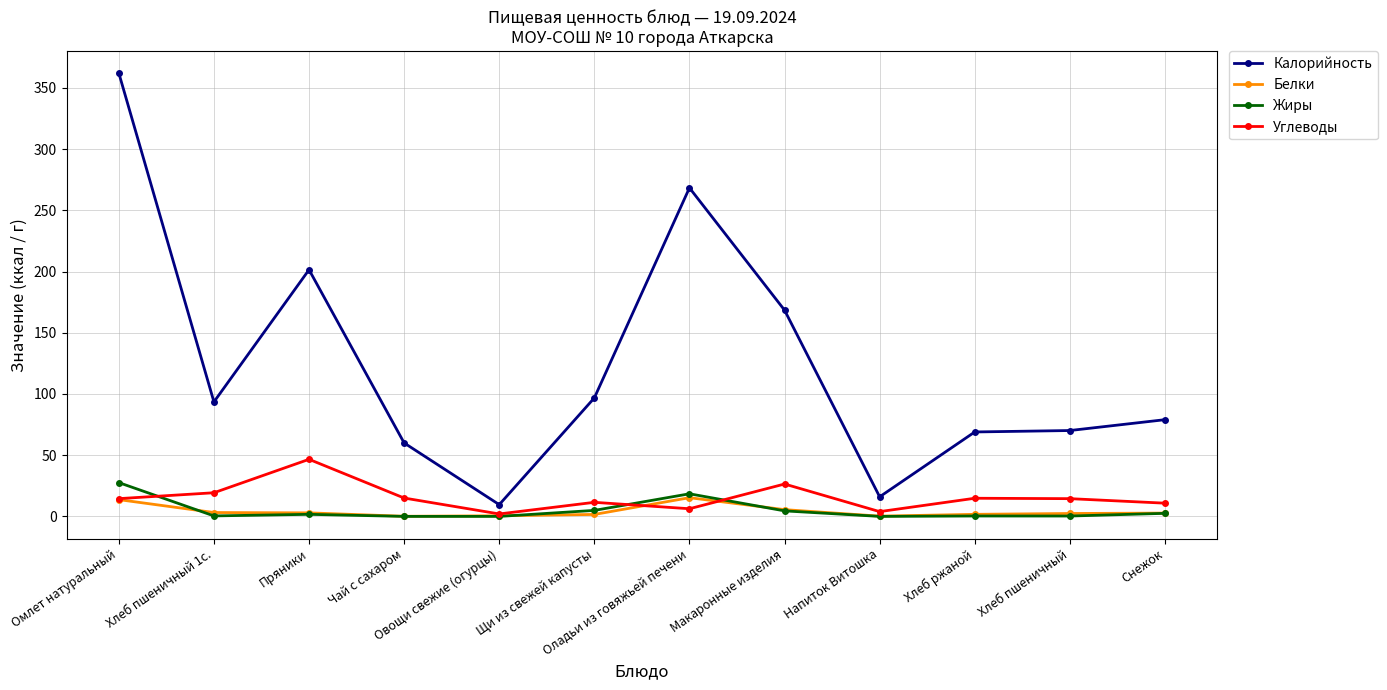

True or false: Углеводы has more than 1 points higher than both neighbors.

True